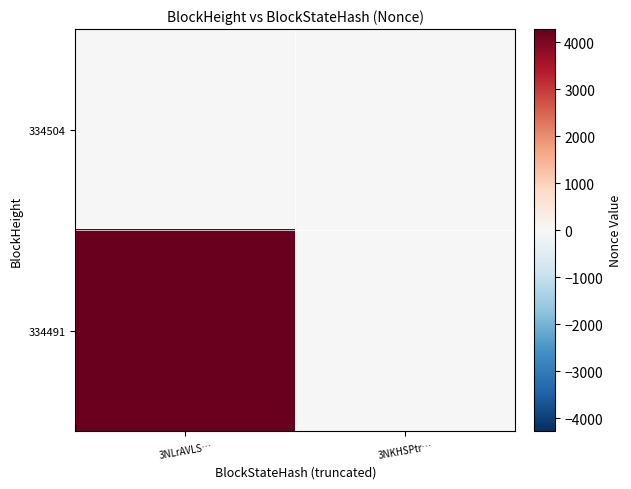

Between 3NLrAVLS… and 3NKHSPtr…, which series saw the biggest shift?

334491